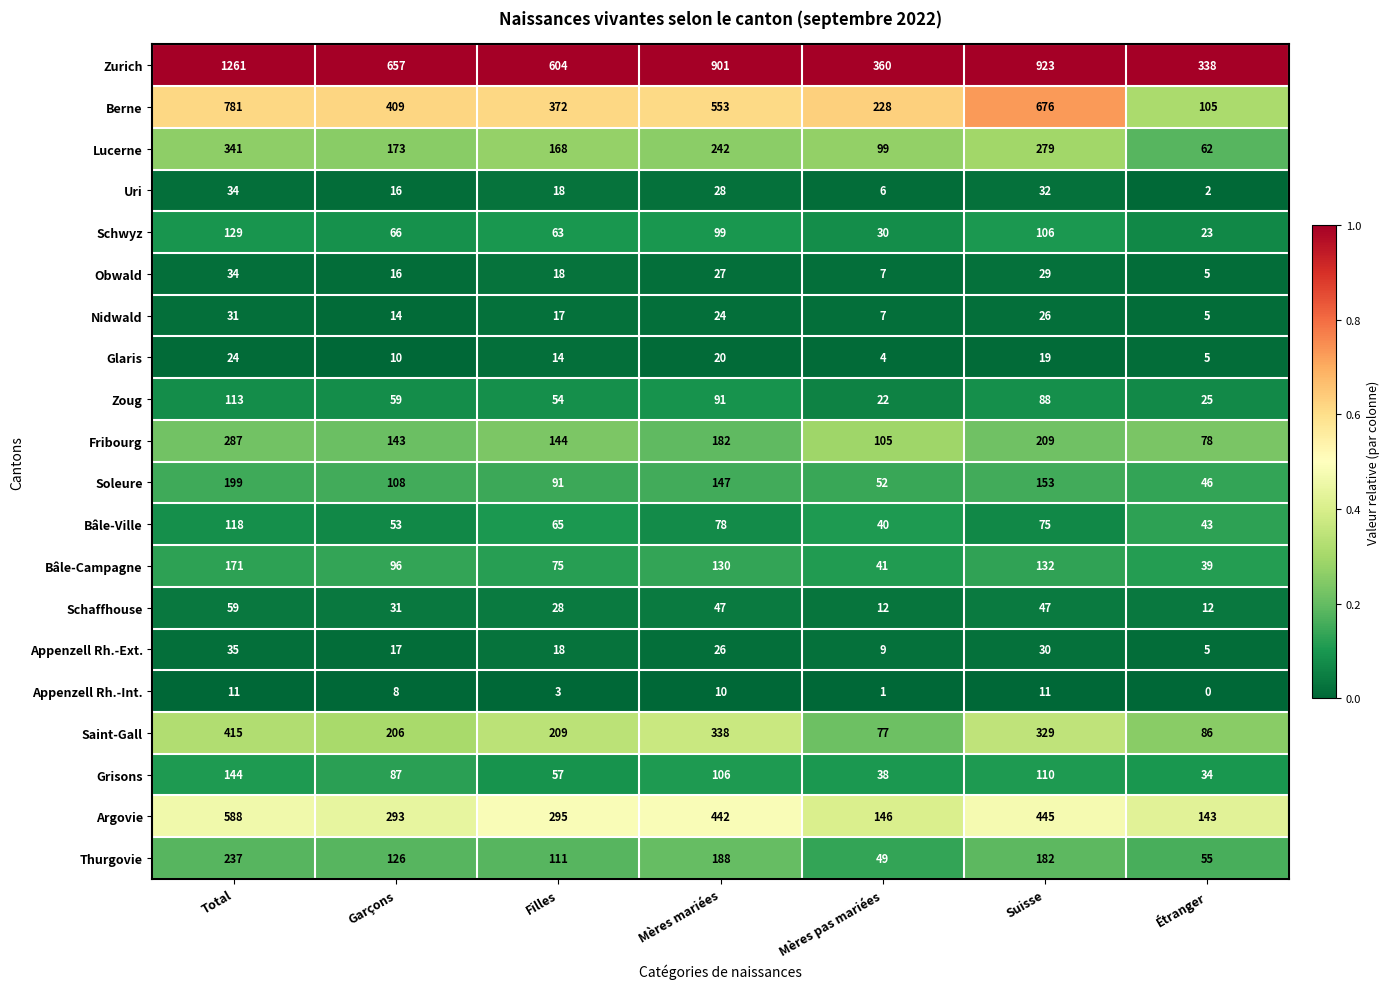

How many Lucerne values are between 99 and 279?

5